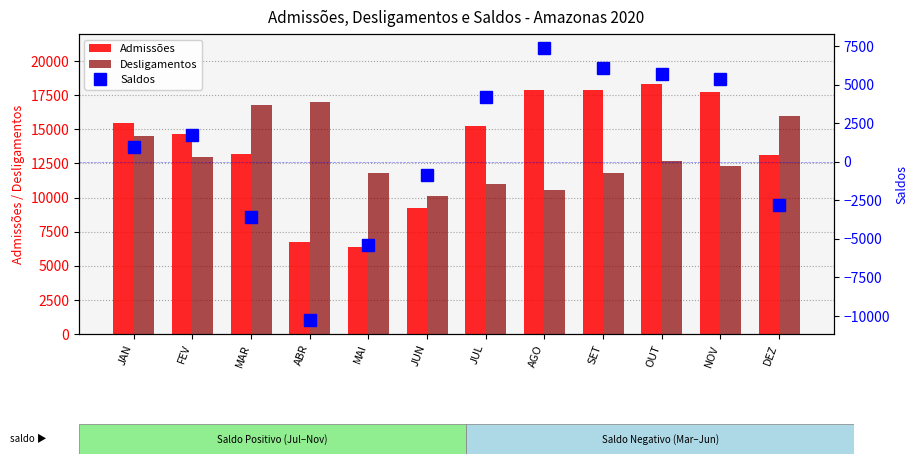

List the series in order of their peak value, lowest first.

Saldos, Desligamentos, Admissões